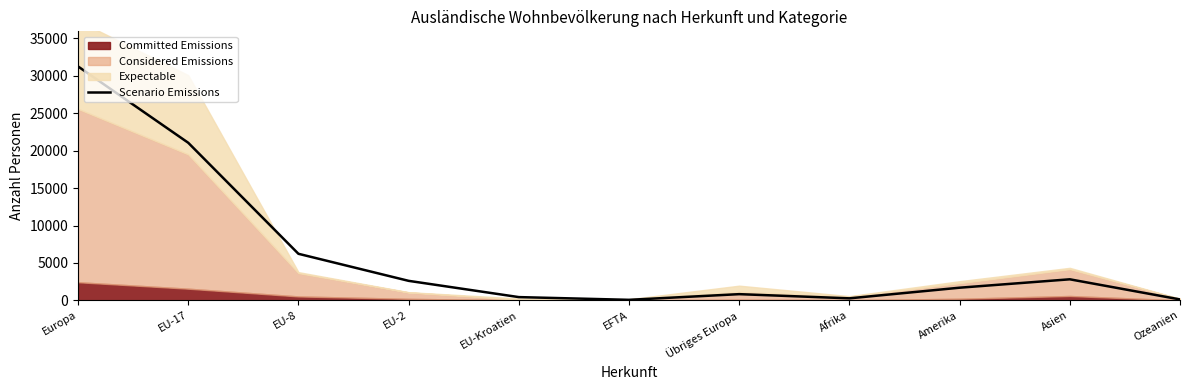

How many data points are less than 1698?

5